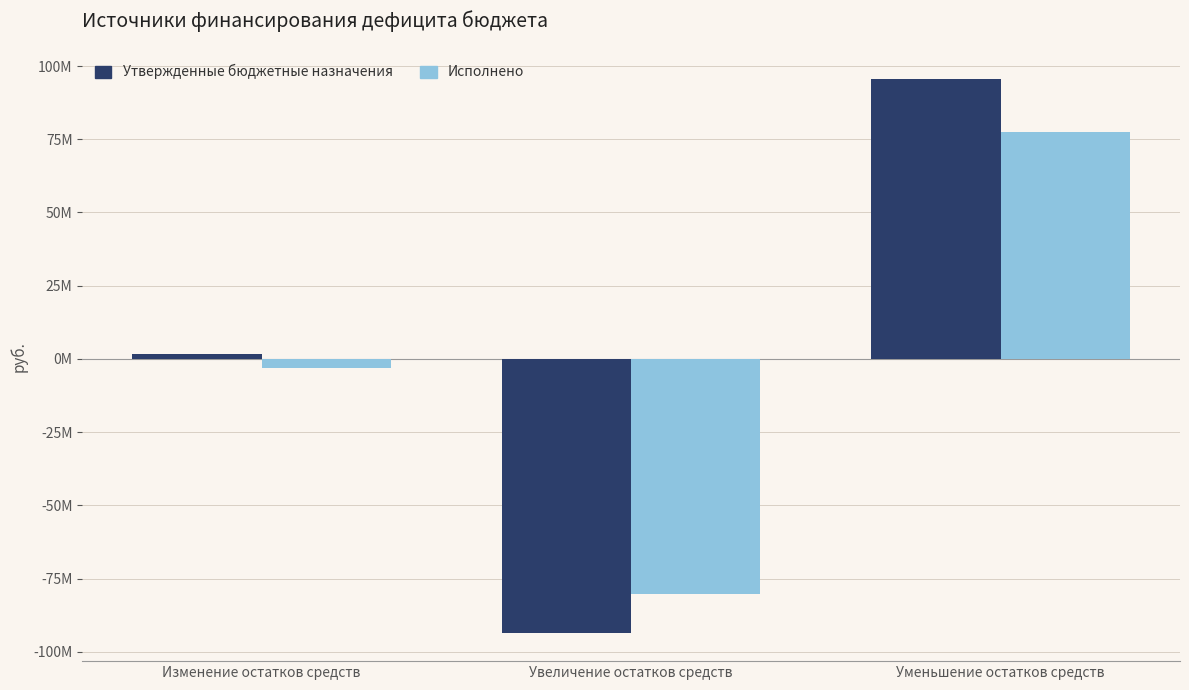

What is the label of the 3rd bar from the right?

Изменение остатков средств